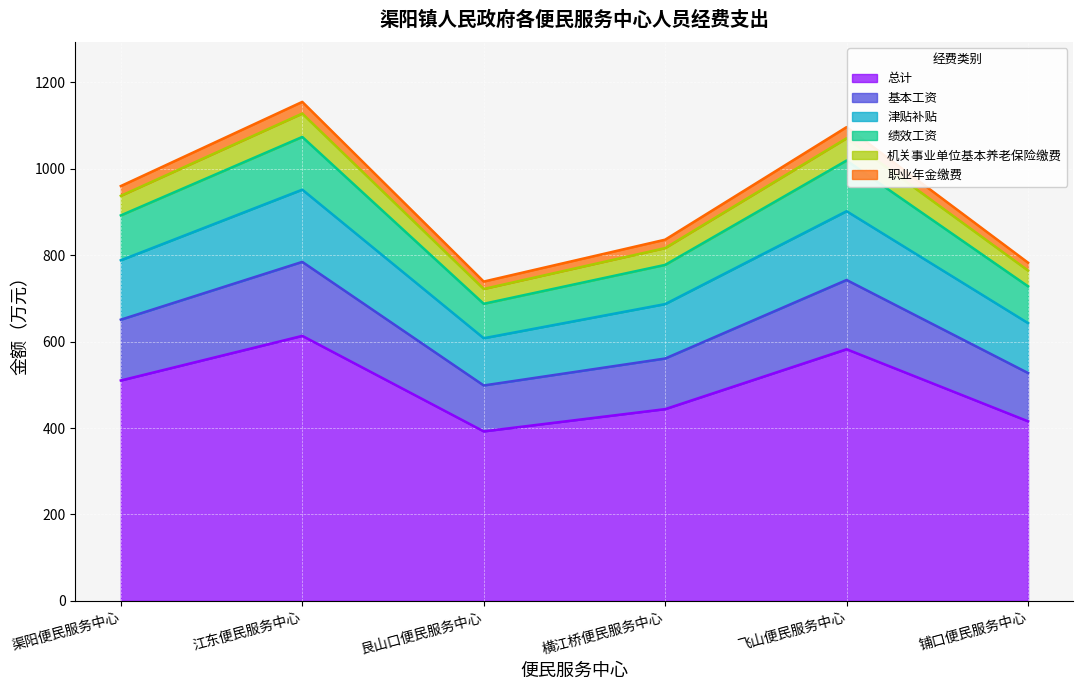

What is the highest value of the 总计 series?

613.3